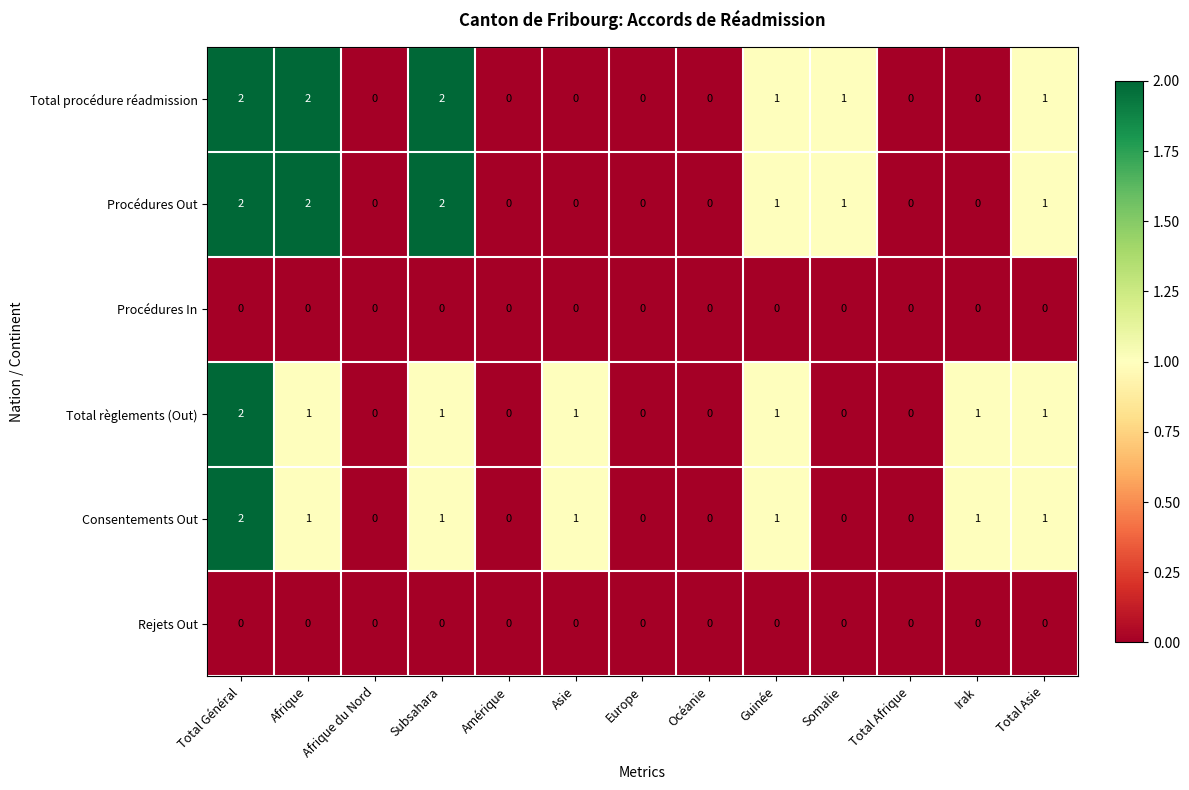

What is the sum of all Total procédure réadmission values?

9